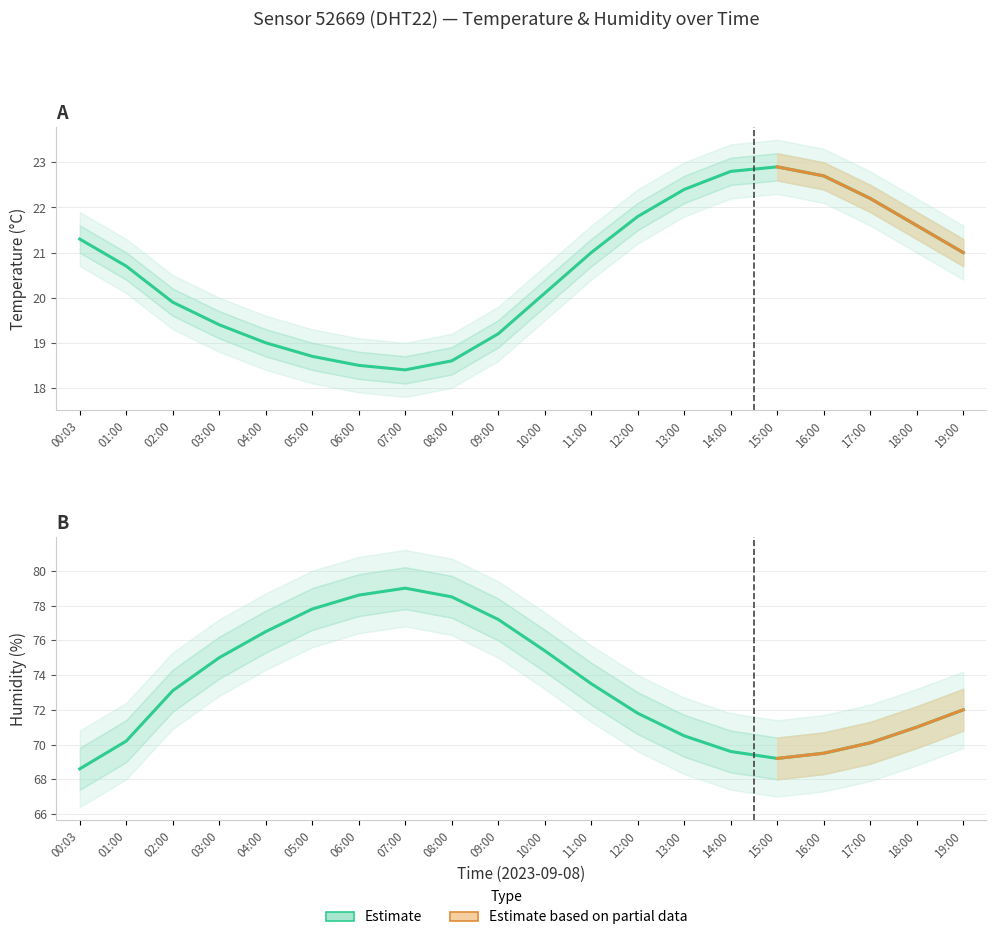

True or false: humidity_lower has more than 1 interior local peaks.

False